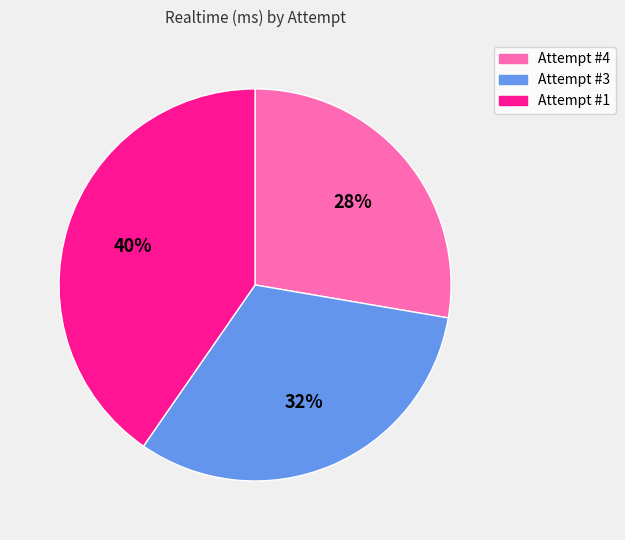

Is Attempt #3 the majority of the pie?

No